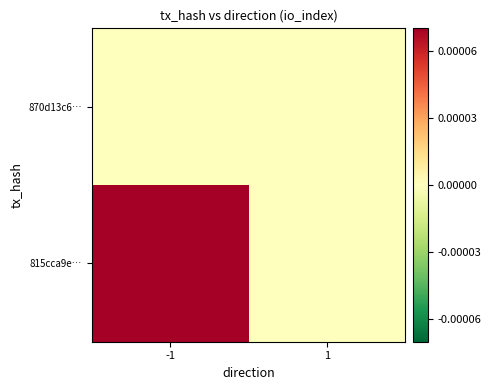

At -1, list the series in order from largest to smallest.

815cca9e…, 870d13c6…